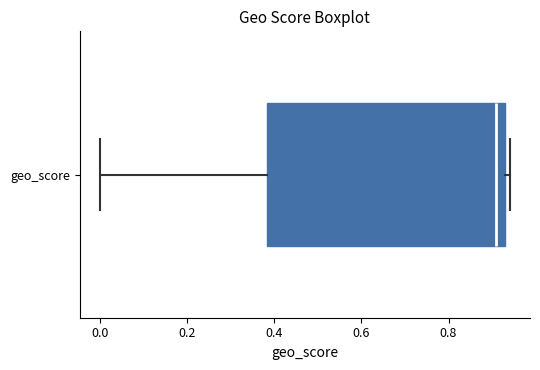

Read this box plot against the x-axis: the position of the median line, the range covered by the box, and the ends of both whiskers. The values are not printed on the chart, so give them approximately, as read against the axis.

median 0.92, box 0.38 to 0.94, whiskers 0.00 to 0.94 (just right of the box's right edge)